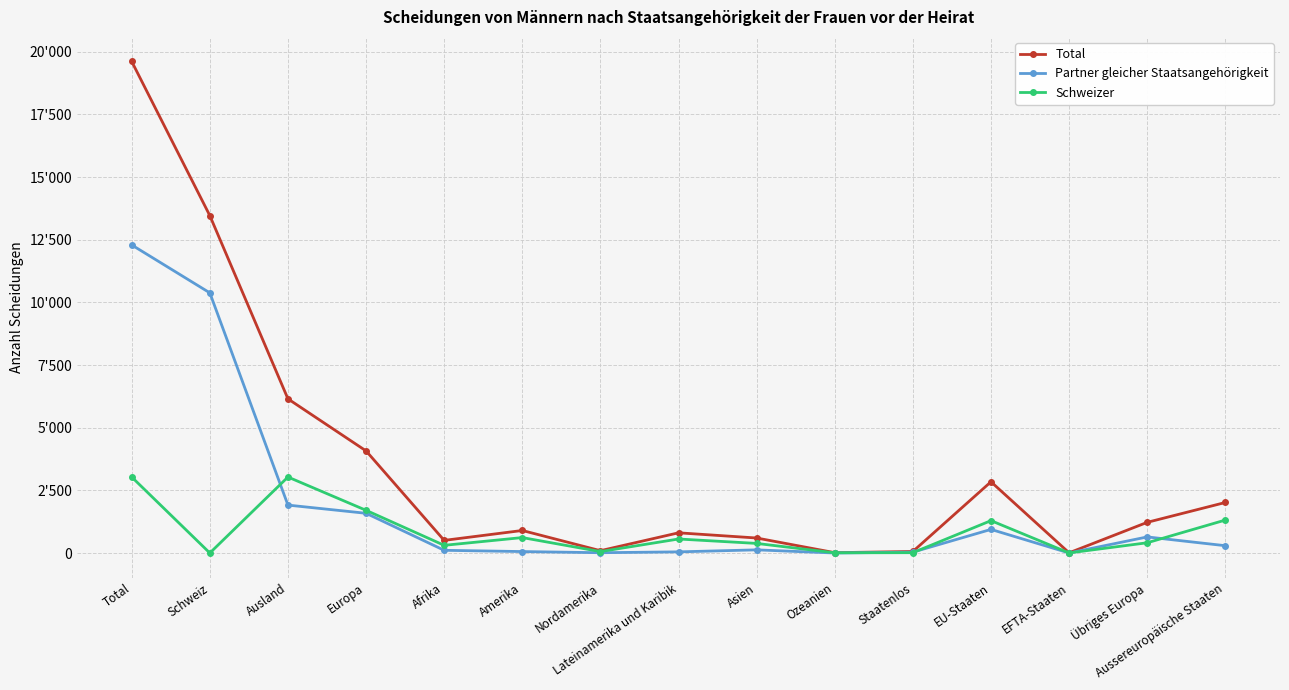

Which series changed the most between Total and Übriges Europa?

Total